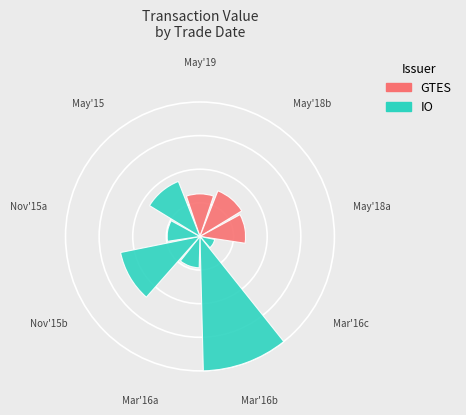

Does 2016-03-15 represent more than half of the total?

No